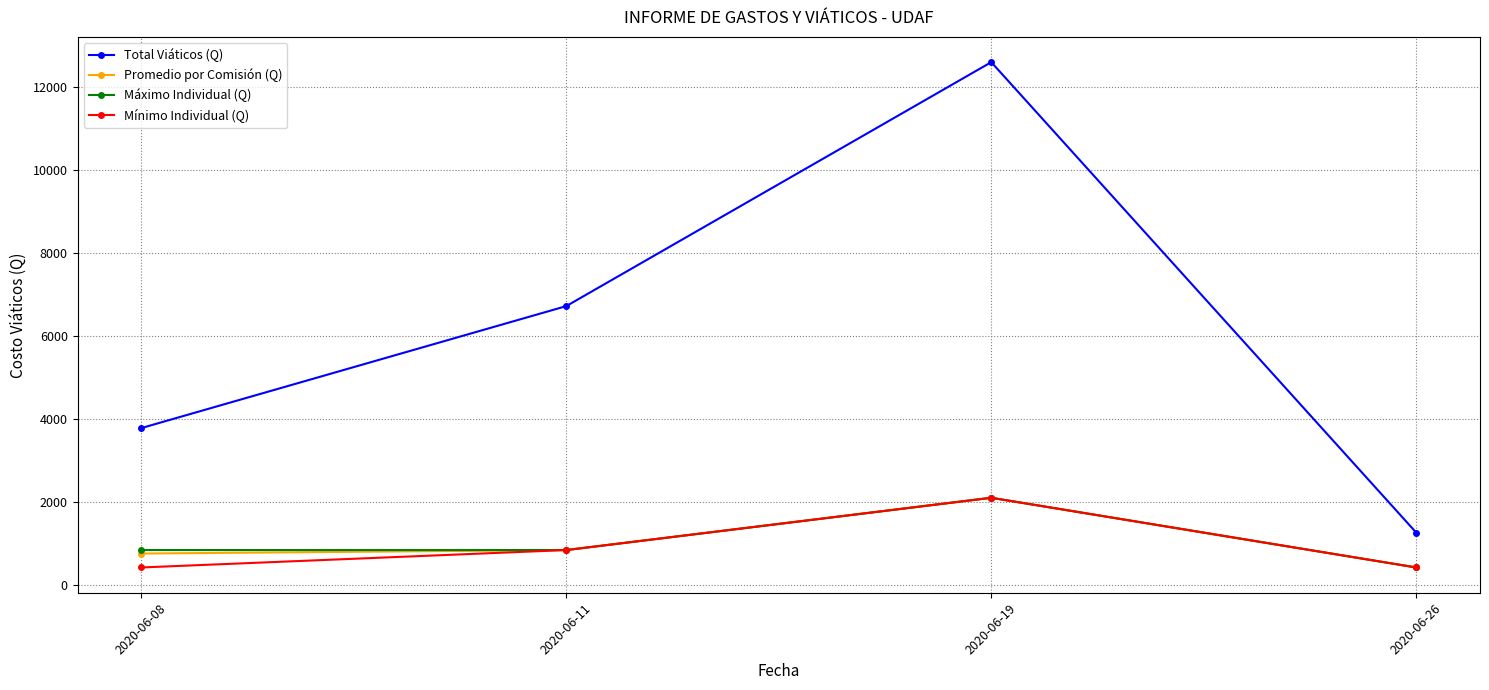

In Promedio por Comisión (Q), how many points are higher than both neighbors (excluding endpoints)?

1